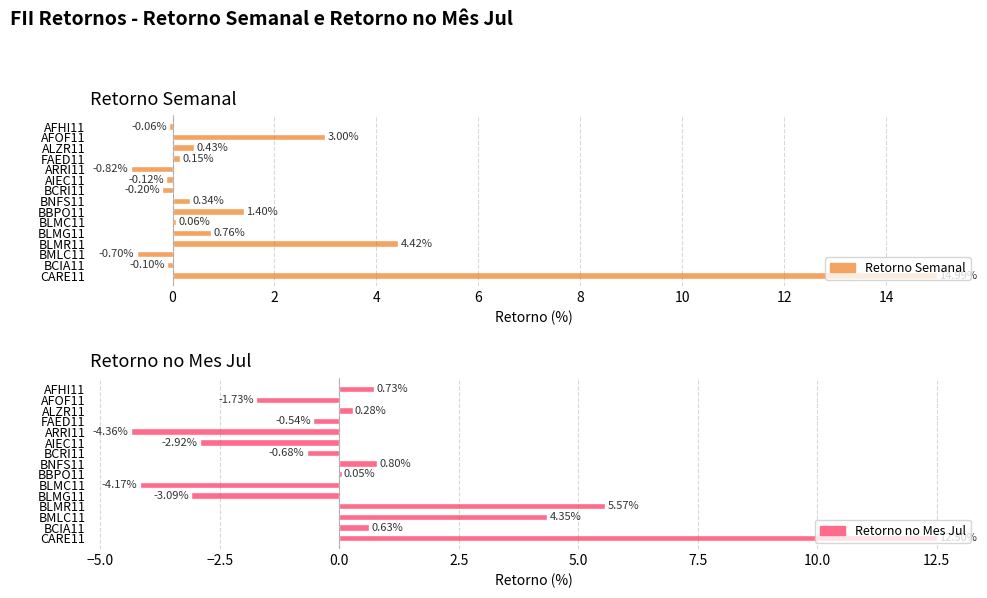

How many groups of bars are there?

15